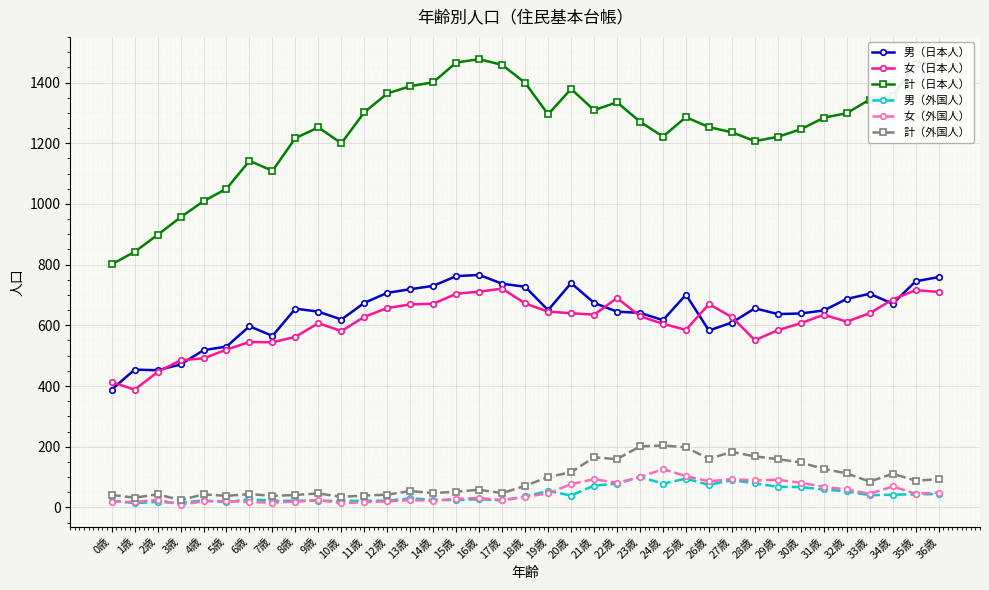

In 男（日本人）, how many points are lower than both neighbors (excluding endpoints)?

8